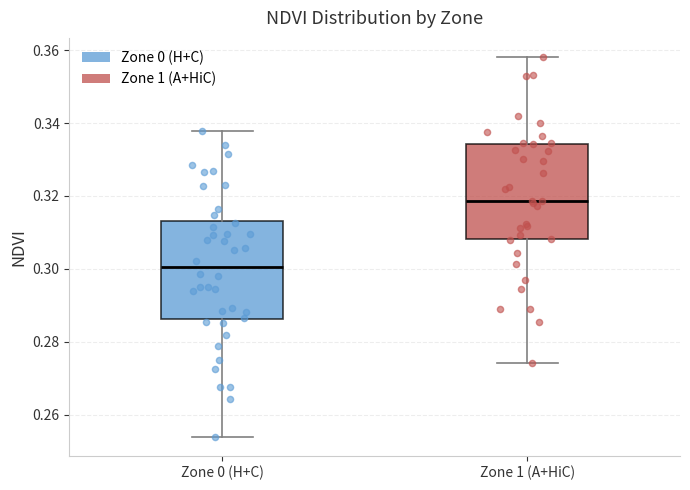

Where does the upper whisker of the box for Zone 0 (H+C) end on the y-axis? The values are not printed on the chart, so give them approximately, as read against the axis.

0.338